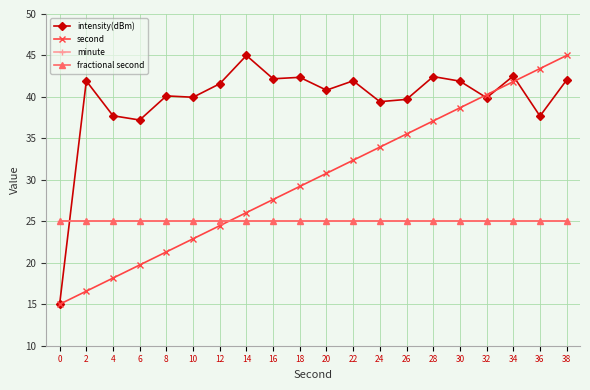

True or false: intensity(dBm) and second cross at least once.

True